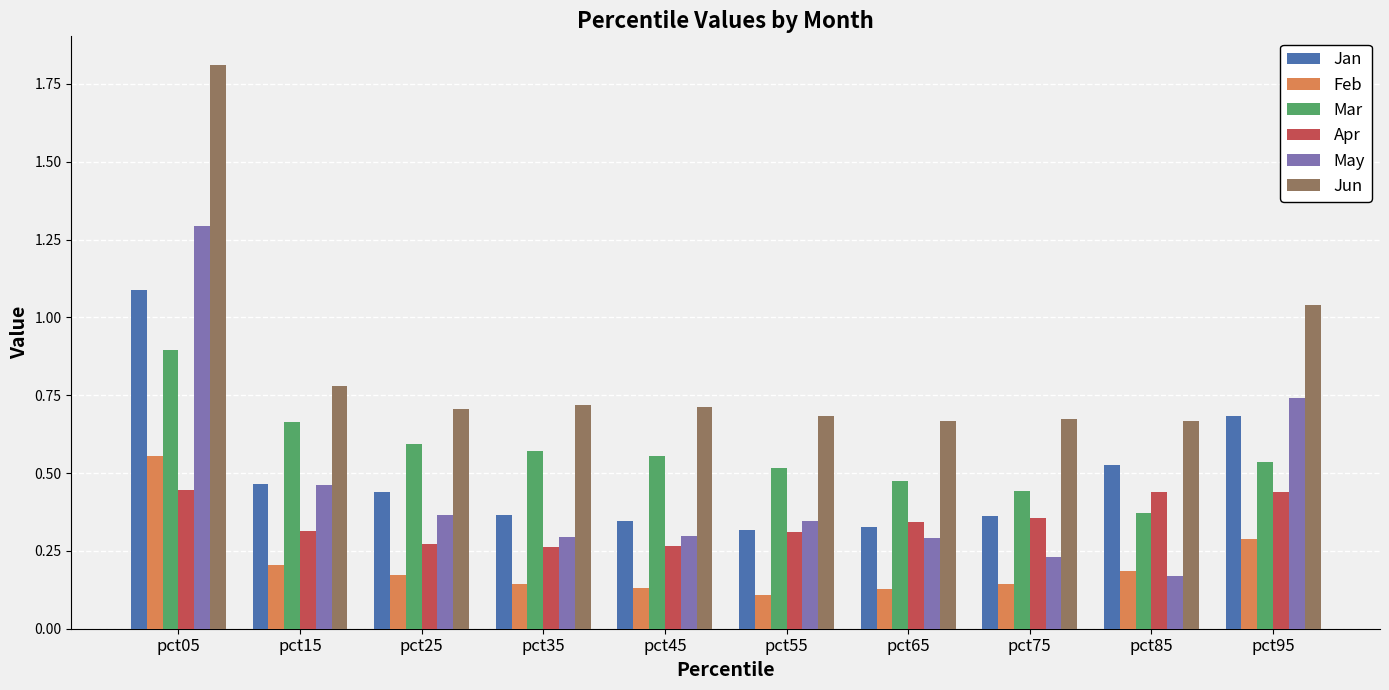

What is the total value across all series at pct25?

2.6